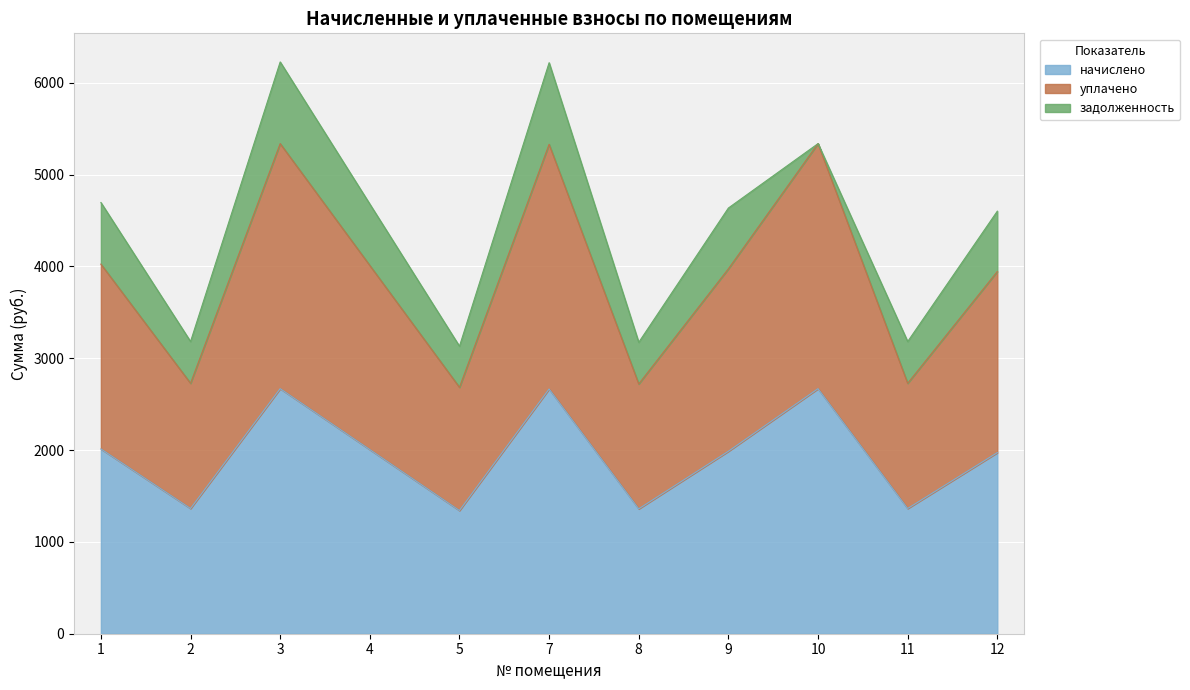

At which category does the chart reach its minimum across all series?

5